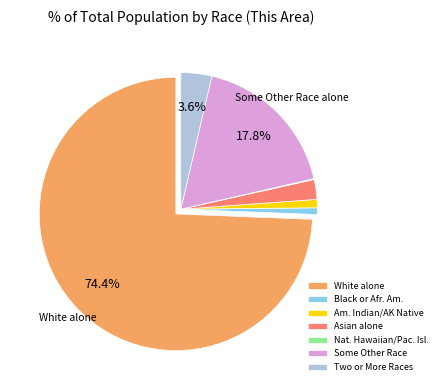

Which category has the biggest portion of the pie?

White alone